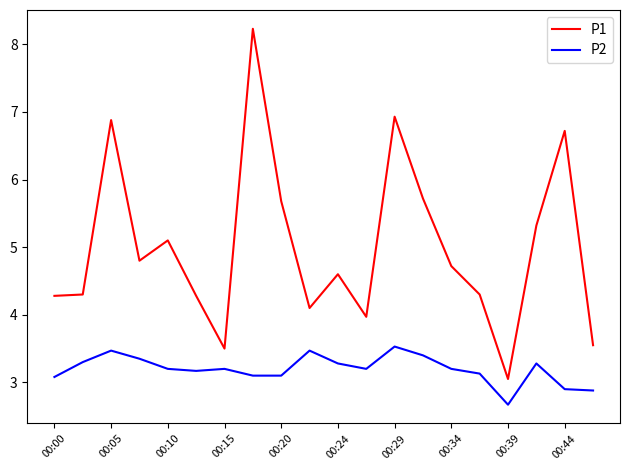

Which series has the largest total across all categories?

P1